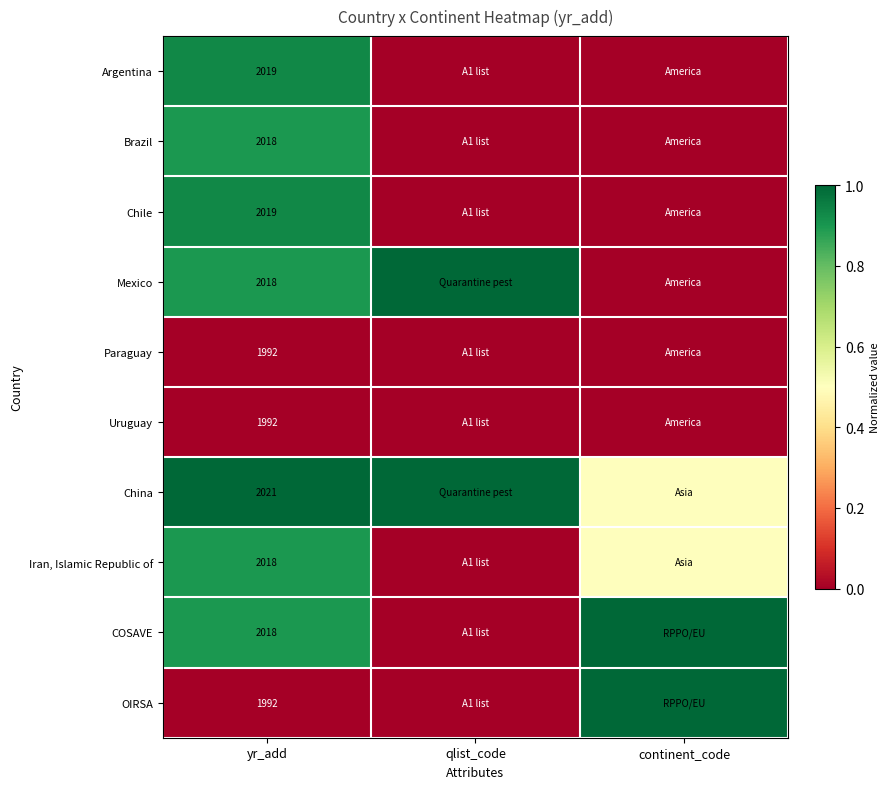

What is the total value across all series at yr_add?

20107.0